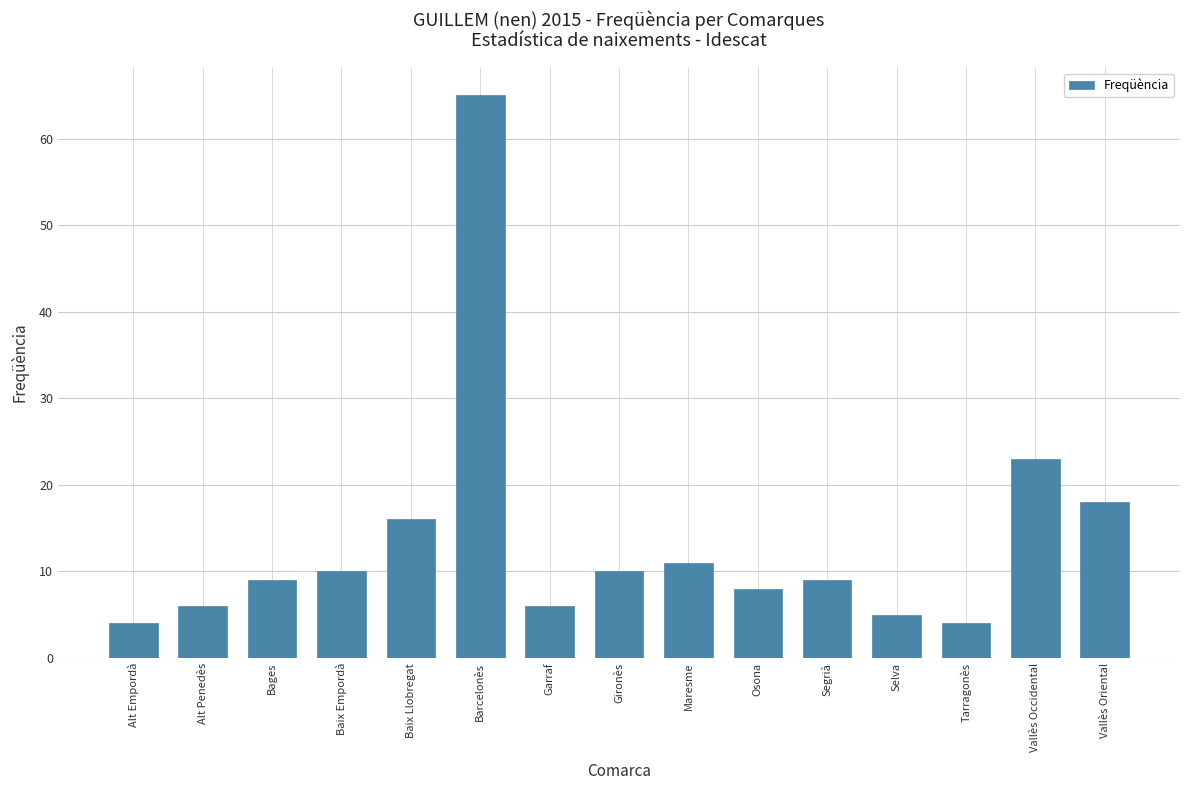

What position from the right is Alt Empordà?

15